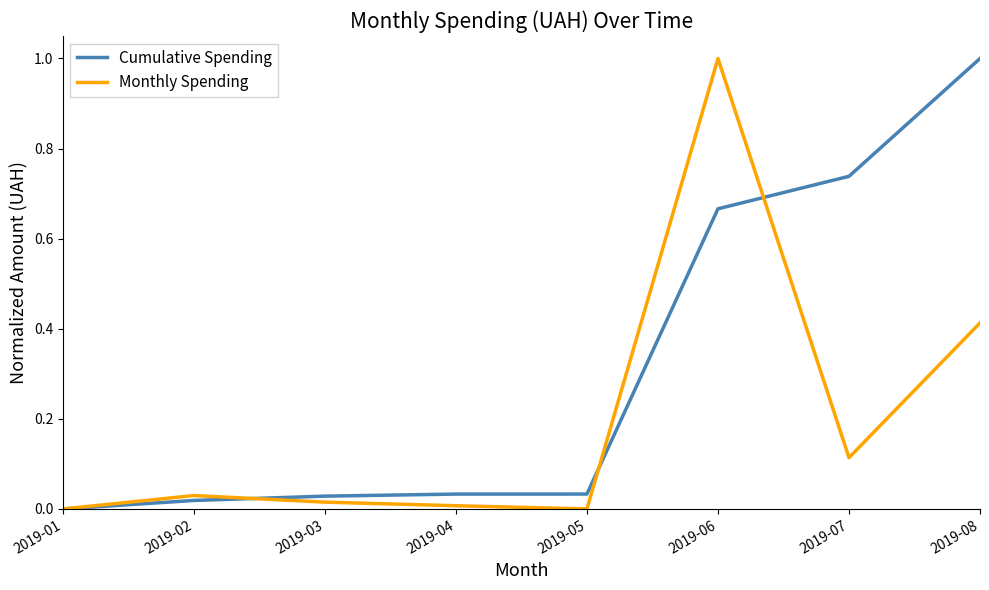

What is the spread (max minus min) of values at 2019-06?

0.3